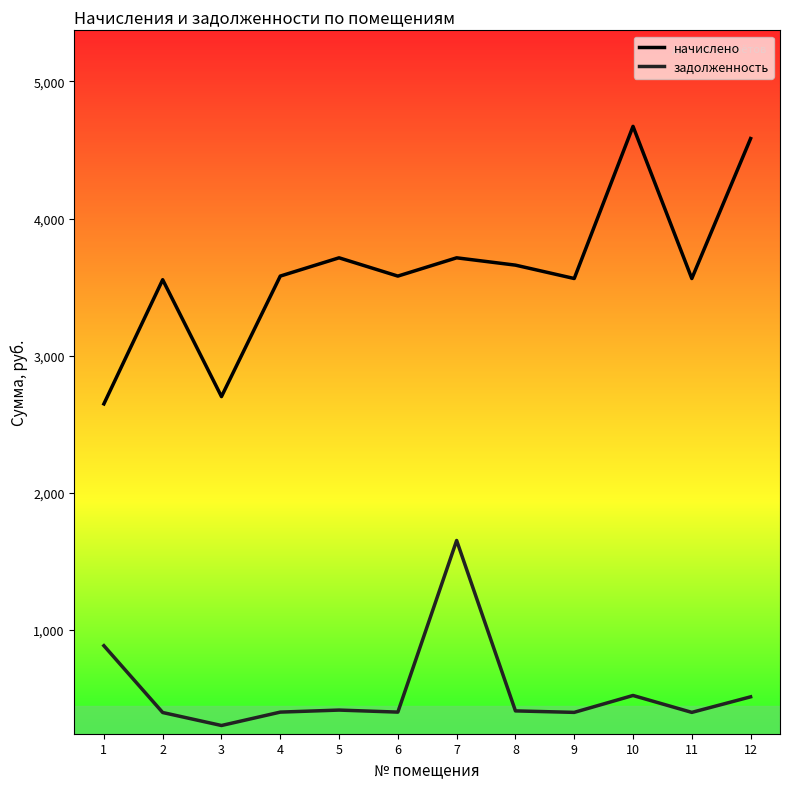

What is the sum of all начислено values?

43526.8